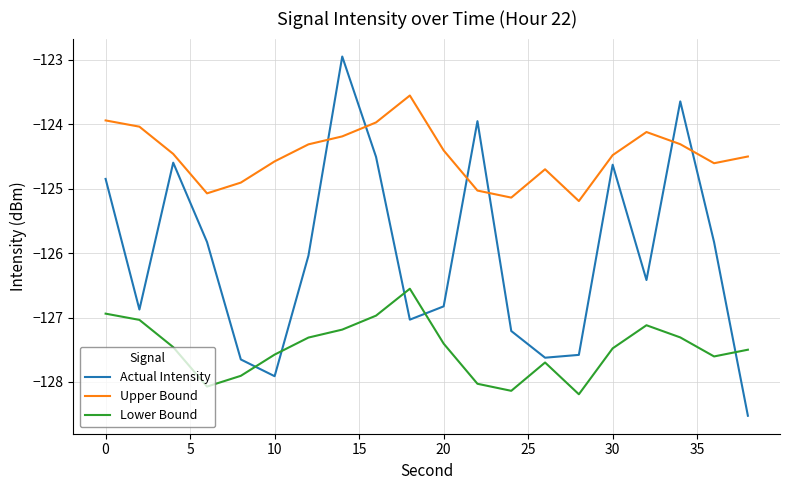

List the series in order of their overall mean, lowest first.

Lower Bound, Actual Intensity, Upper Bound